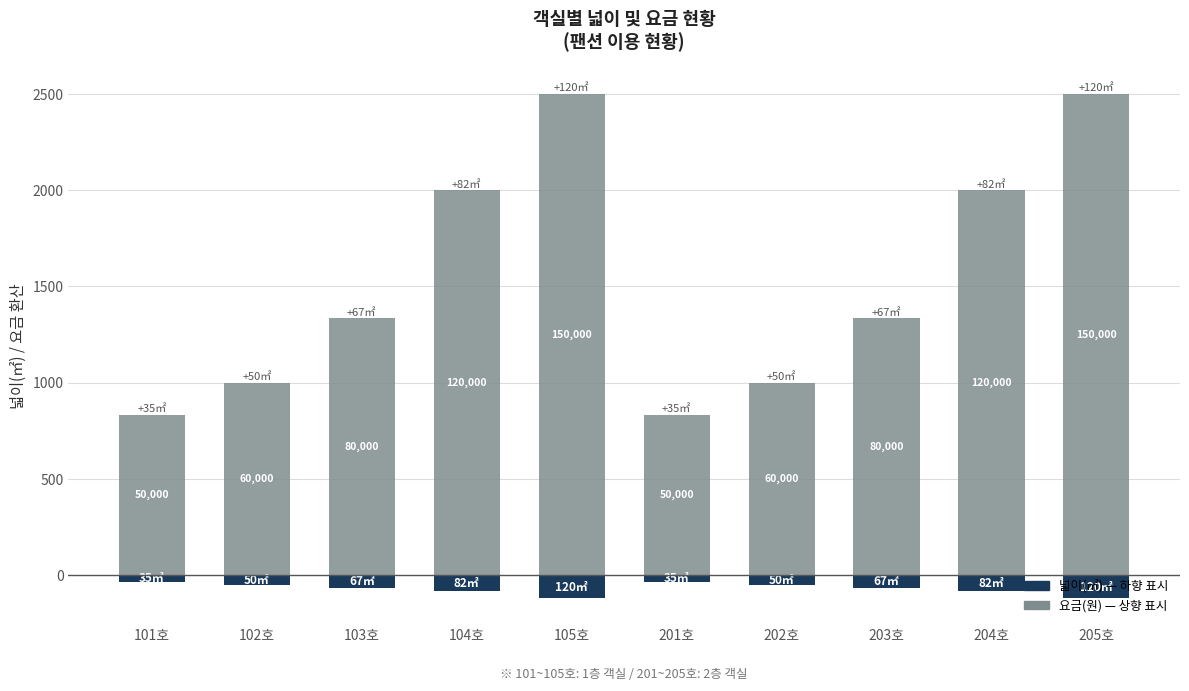

Reading left to right, extract all data points from this chart.

넓이(㎡): -35.0	-50.0	-67.0	-82.0	-120.0	-35.0	-50.0	-67.0	-82.0	-120.0
요금(×기준): 833.3	1000.0	1333.3	2000.0	2500.0	833.3	1000.0	1333.3	2000.0	2500.0